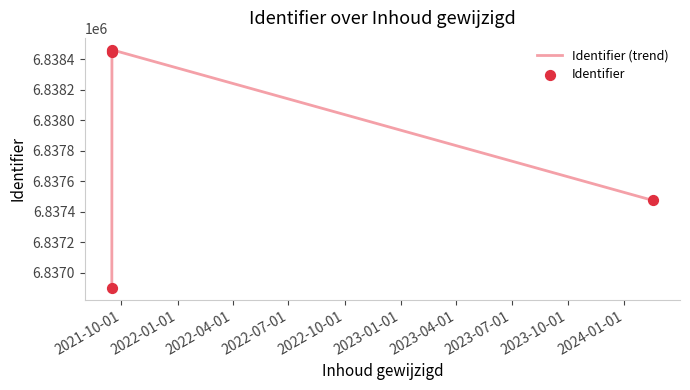

What is the smallest value displayed?

6836900